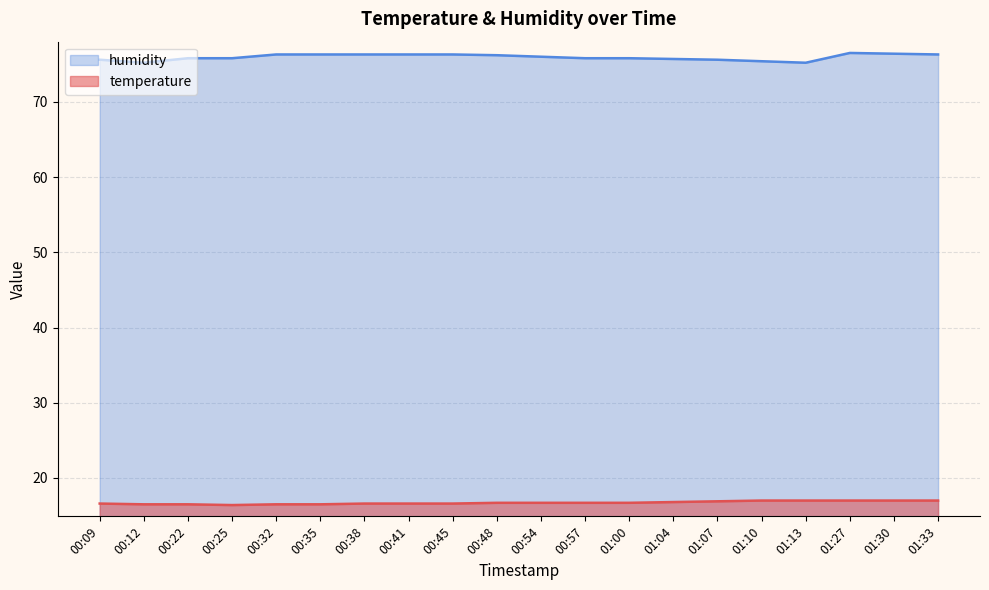

Which series has the widest spread of values?

humidity